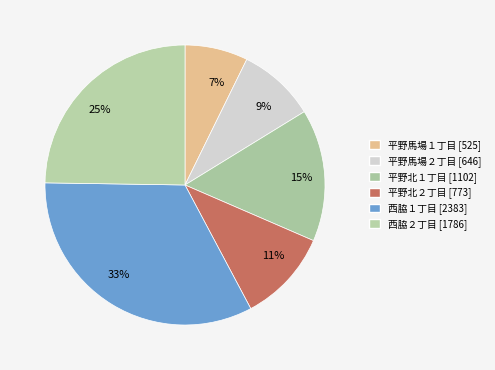

Is it true that 25% is 25% of the pie?

True